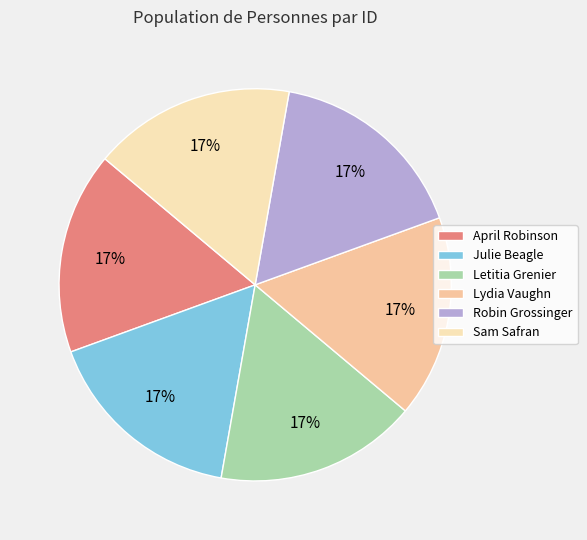

True or false: Julie Beagle accounts for 3% of the total.

False